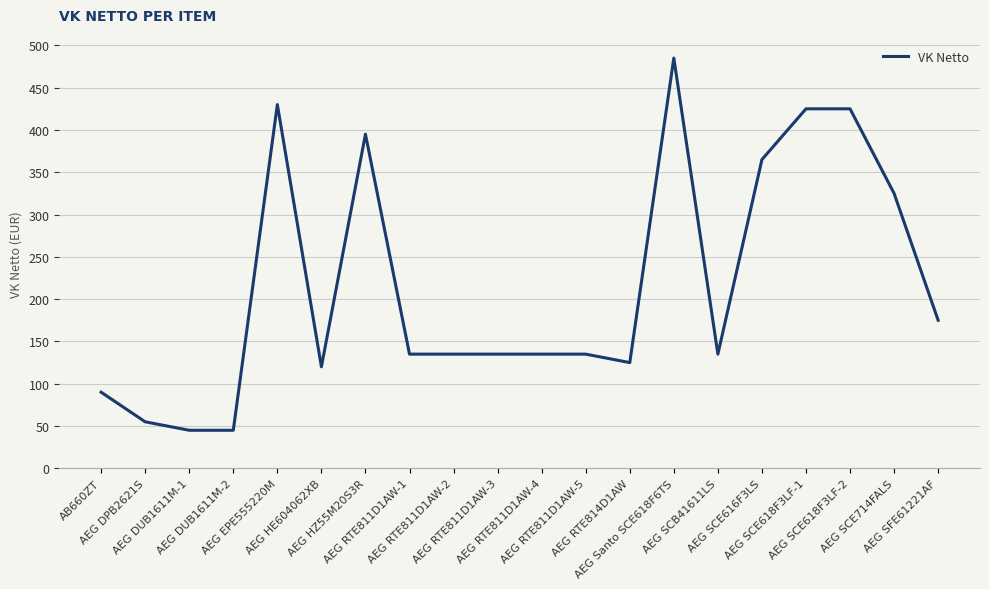

What is the difference between the maximum and minimum values?

440